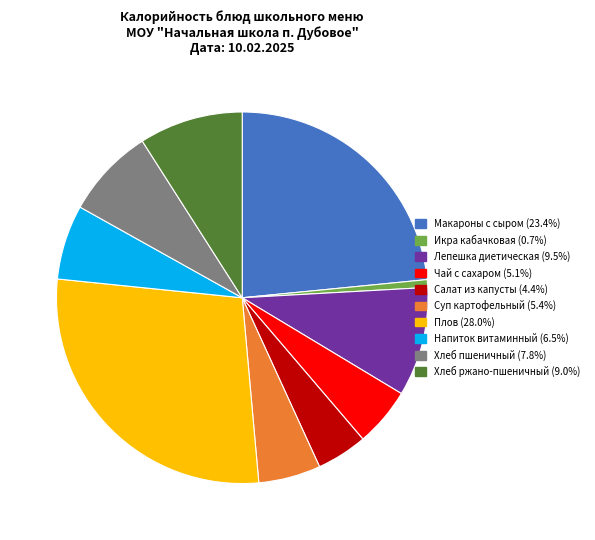

Does any single category account for the majority?

No